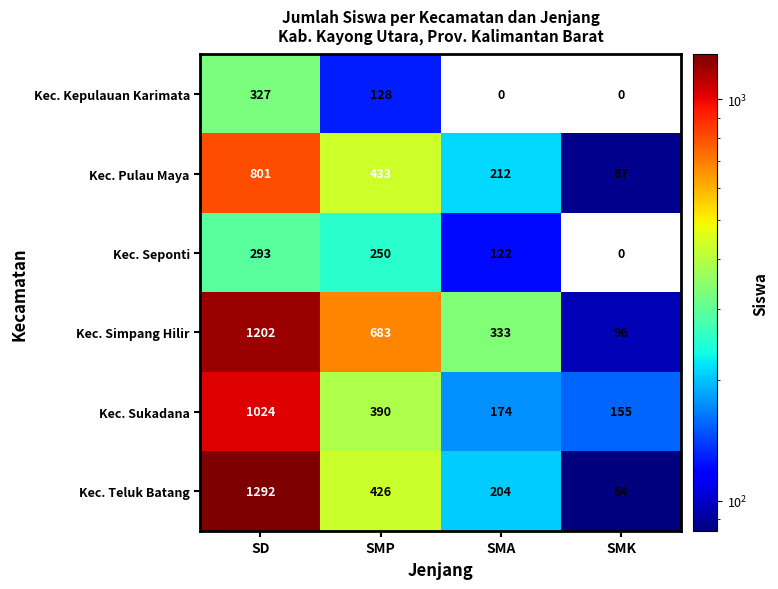

What is the greatest value displayed?

1292